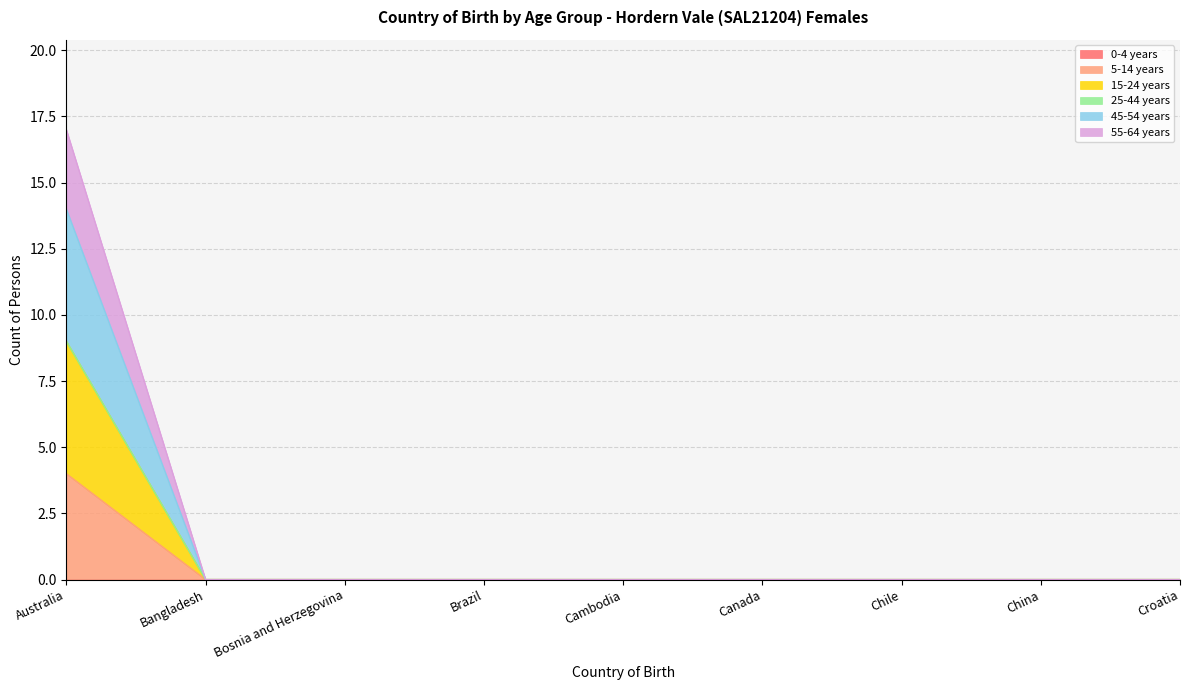

True or false: 45-54 years has more than 0 interior local peaks.

False